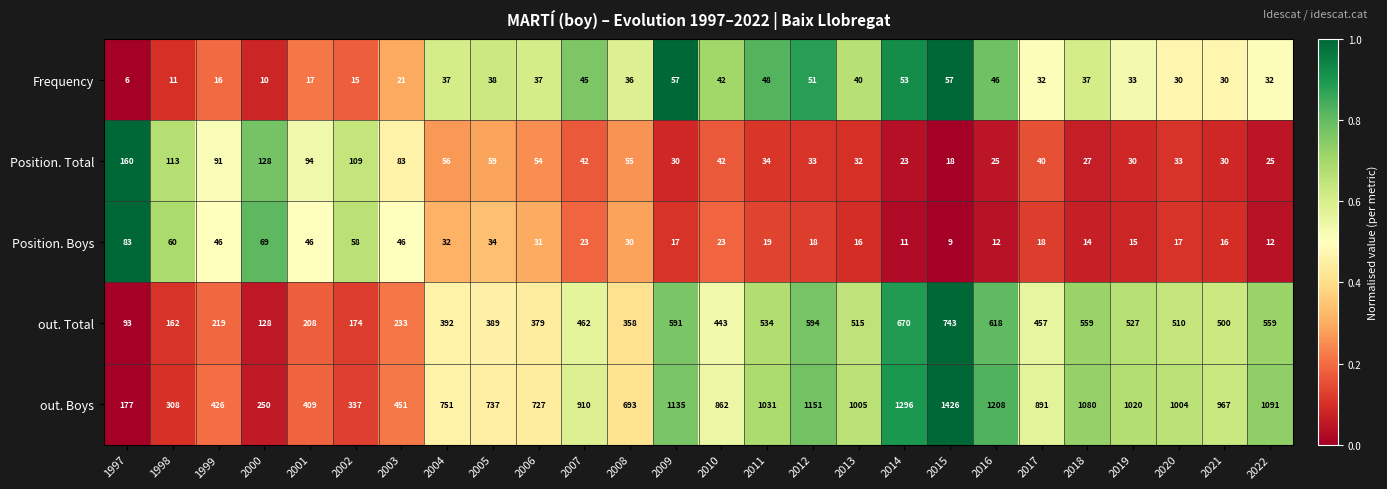

Which label corresponds to the largest value in the chart?

2015